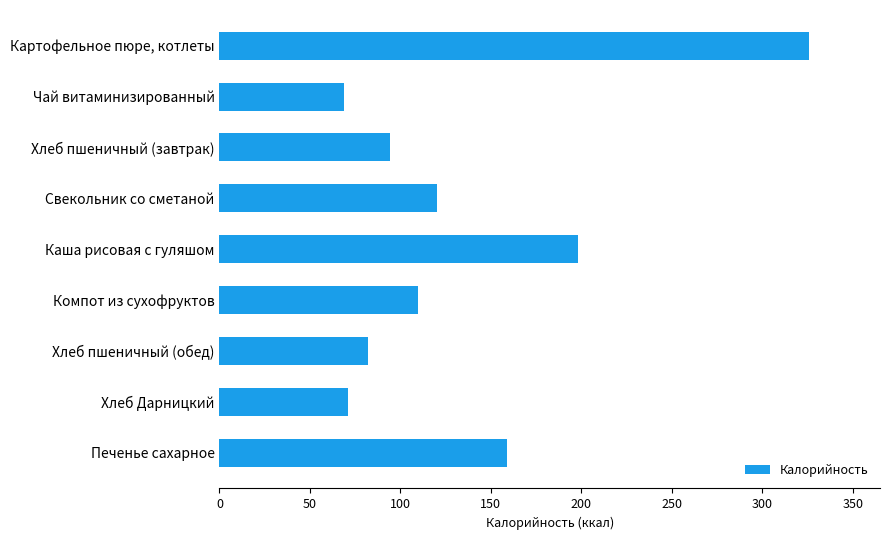

Where is the data nearest to the value 197?

Каша рисовая с гуляшом